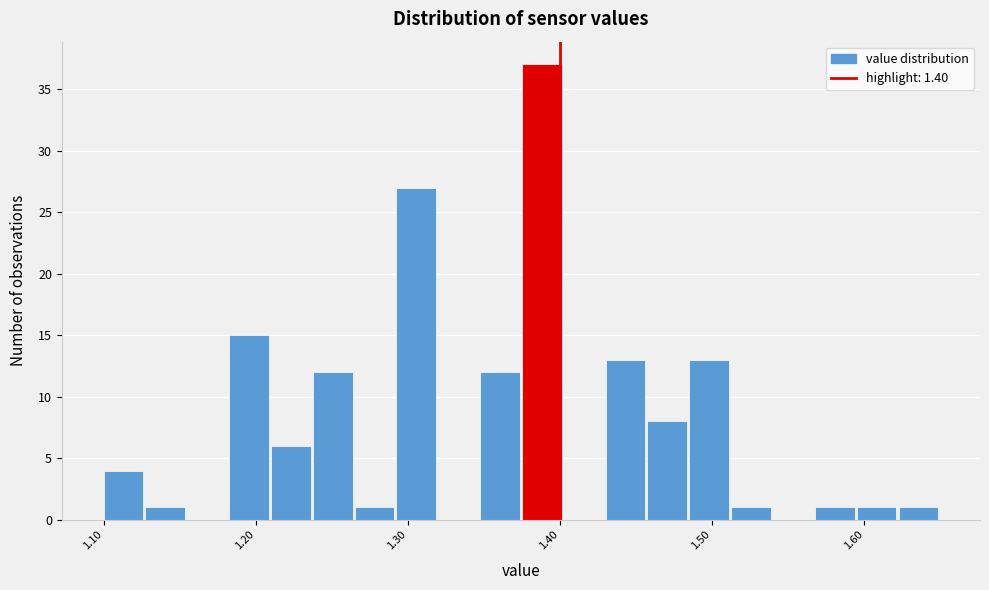

Around what value on the x-axis is the tallest bar? Give the approximate position of its centre, as read against the axis.

1.39